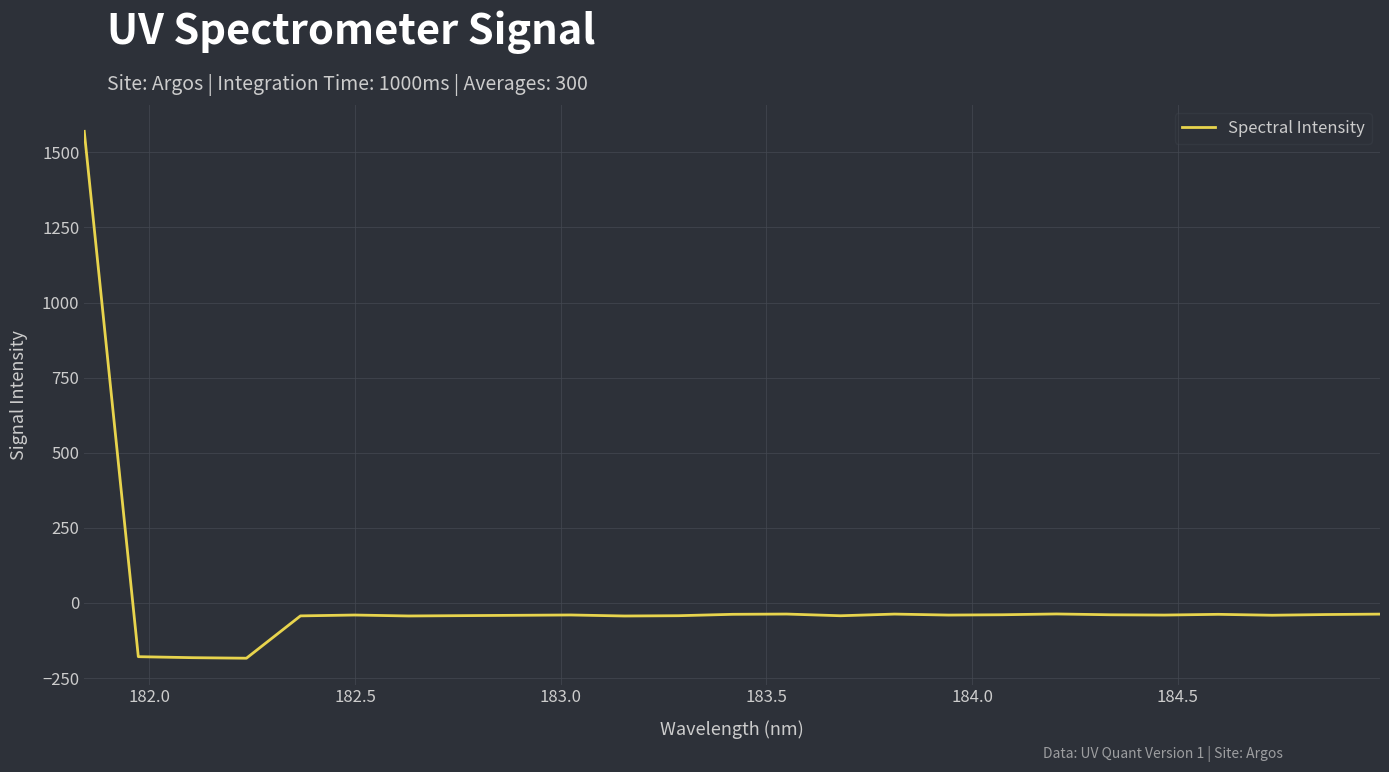

What is the smallest value displayed?

-184.1